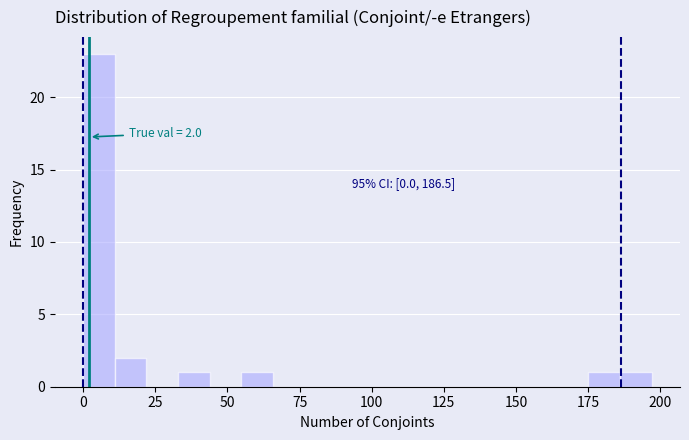

Read against the x-axis, roughly where is the centre of the tallest bar?

5